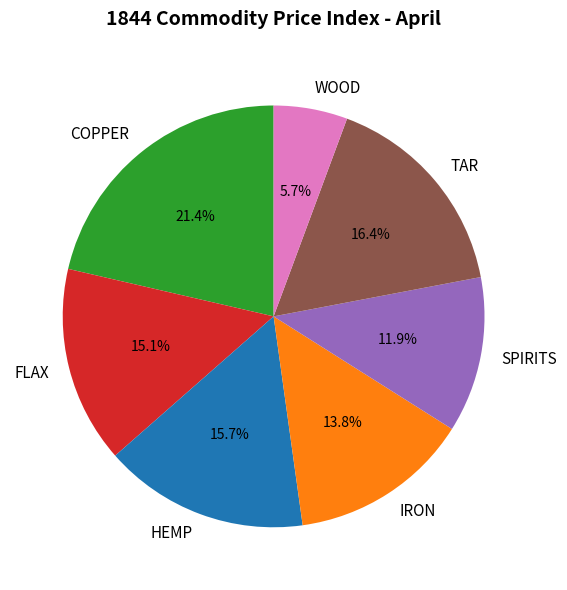

To the nearest percent, what percentage of the pie is HEMP?

16%